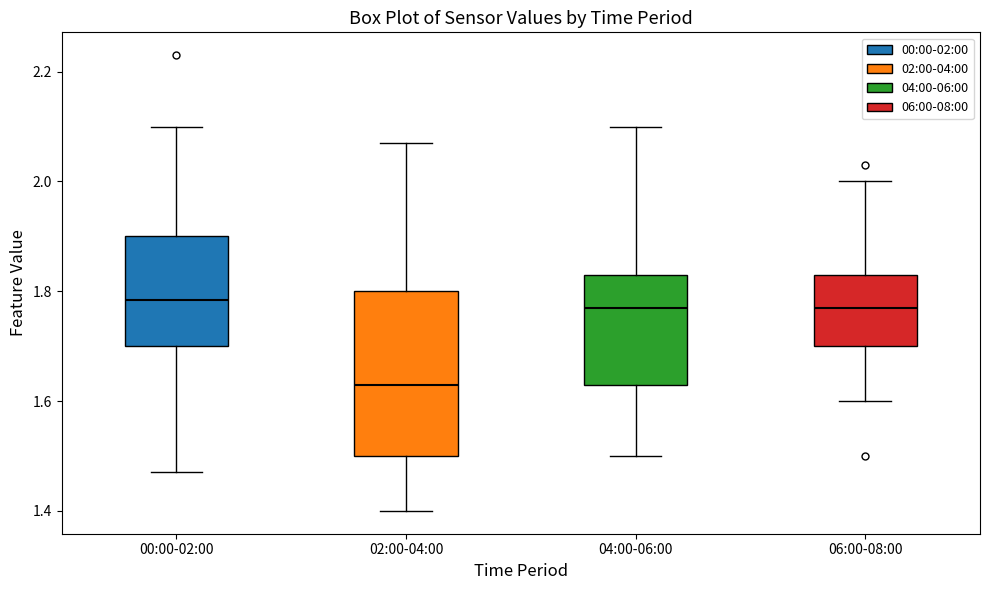

Where is the upper edge of the box for 00:00-02:00 on the y-axis? The values are not printed on the chart, so give them approximately, as read against the axis.

1.90